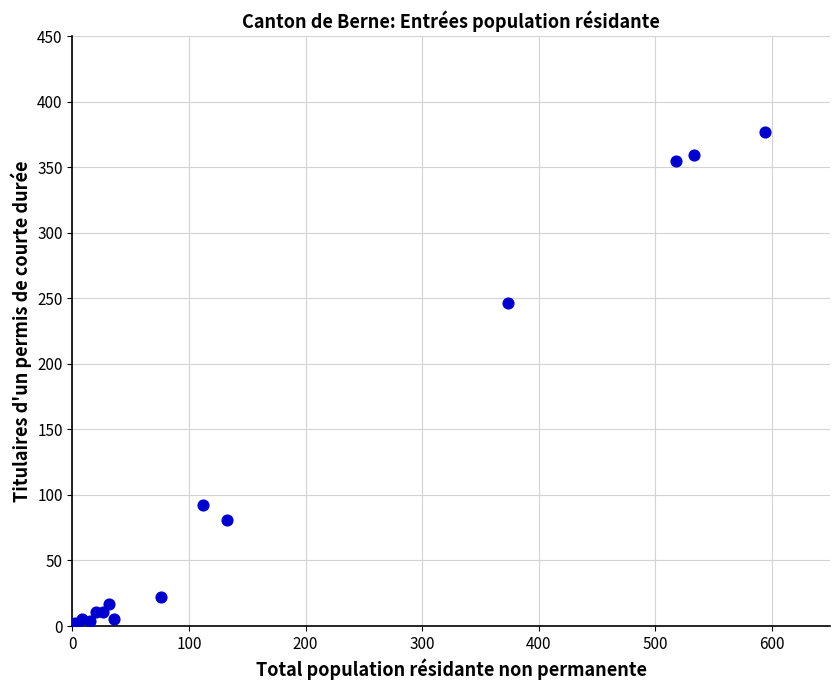

What Y value in the scatter plot is closest to 188?

246